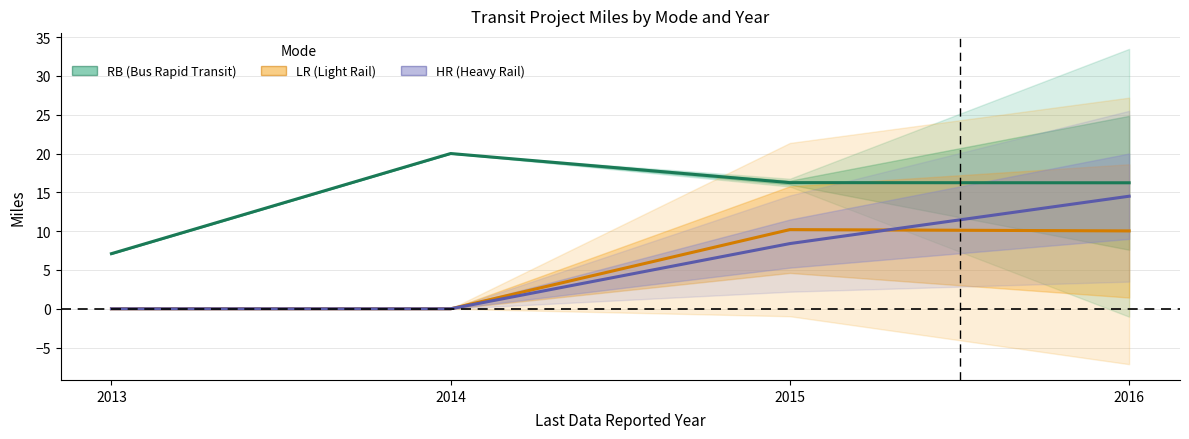

How many values in the HR (Heavy Rail) series exceed 8?

2